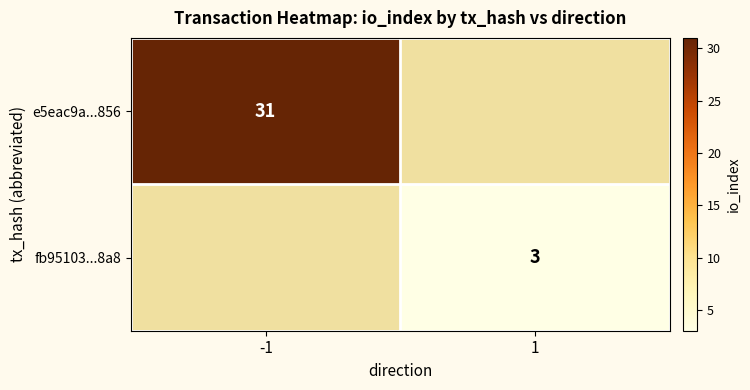

The fb95103...8a8 series shows 3 at 1. True or false?

True